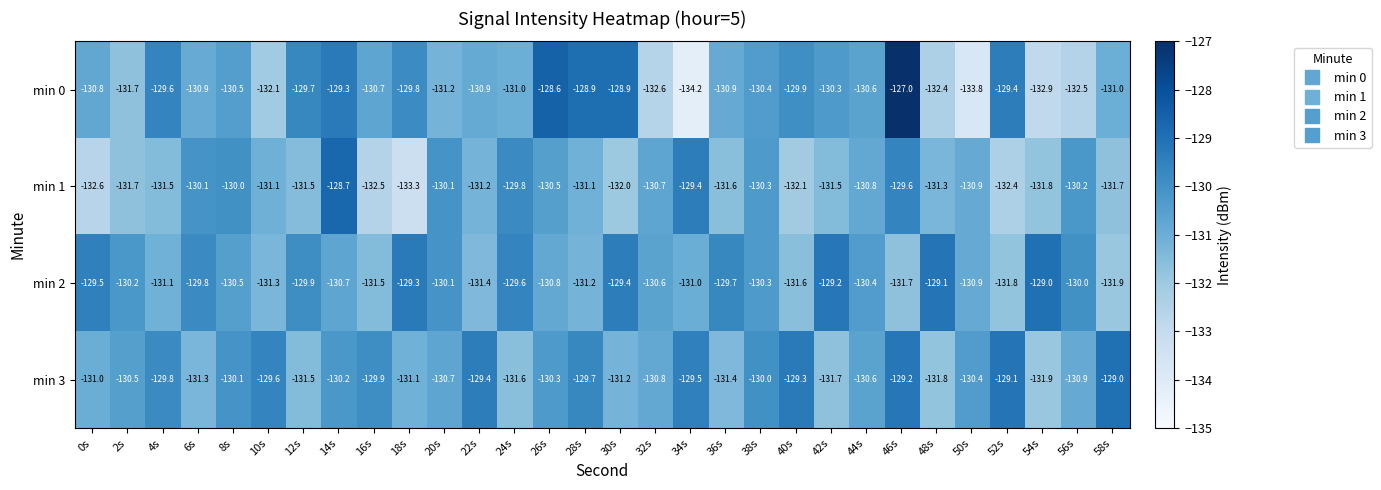

Which series has the widest spread of values?

min 0